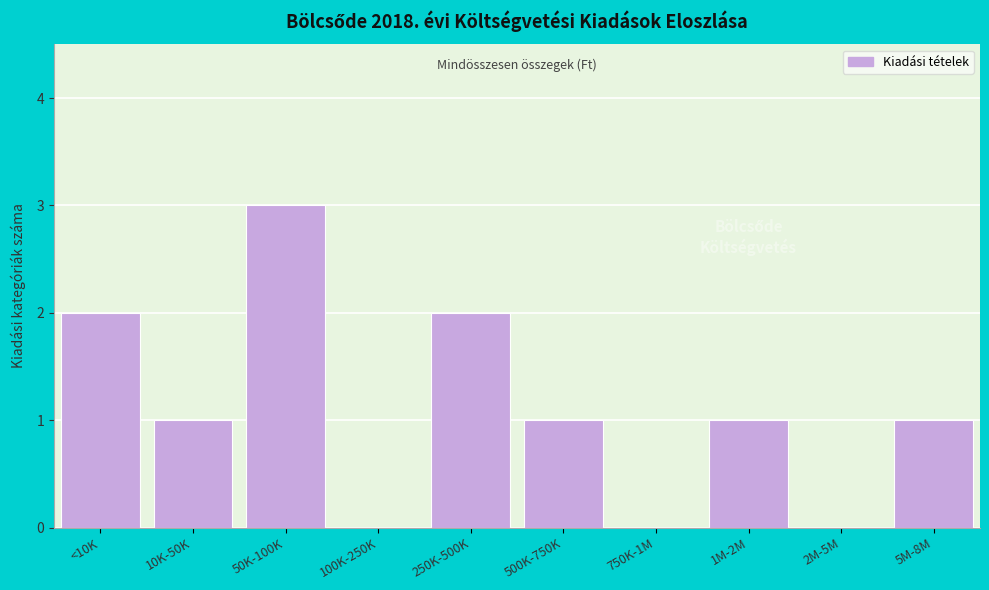

Reading right to left, list all the values displayed in this chart.

5M-8M=1	2M-5M=0	1M-2M=1	750K-1M=0	500K-750K=1	250K-500K=2	100K-250K=0	50K-100K=3	10K-50K=1	<10K=2